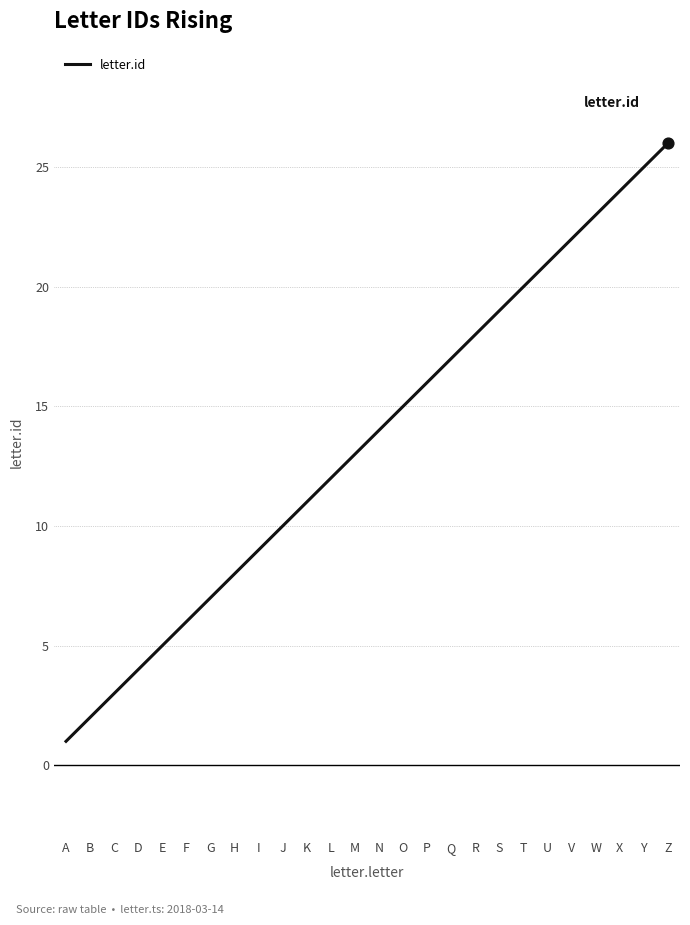

Between D and Y, which is larger?

Y